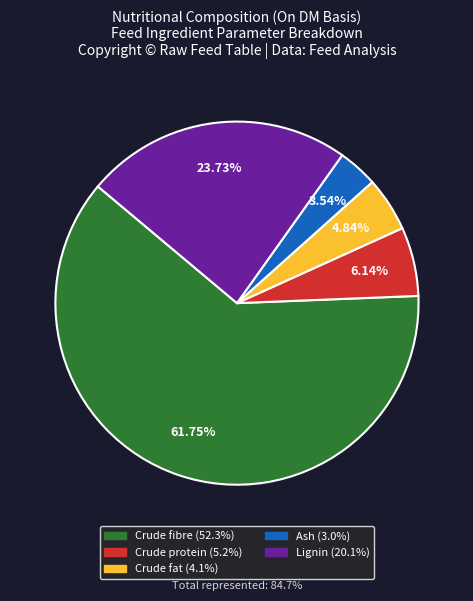

What is the smallest slice in the pie chart?

Ash